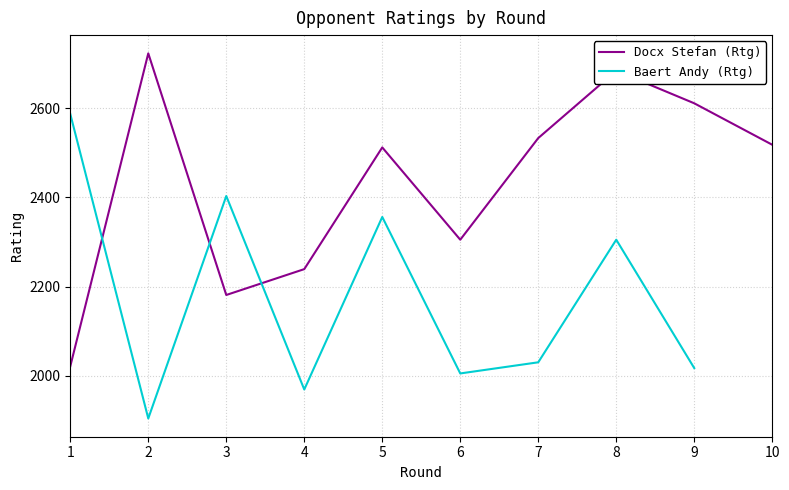

At how many categories does at least one series exceed 1904?

10